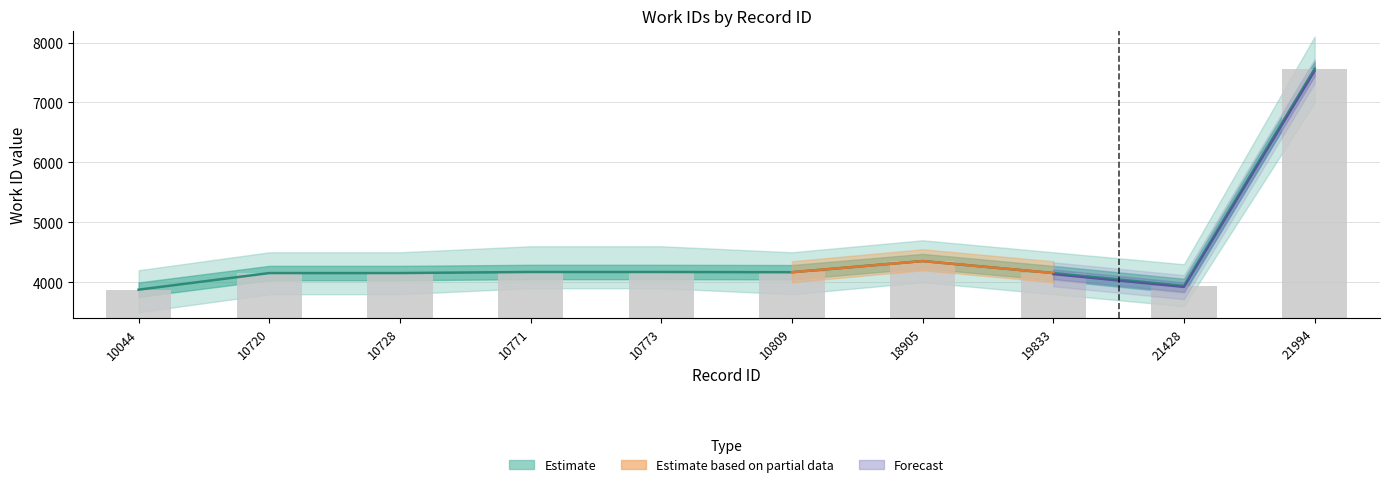

At which category does the chart reach its minimum across all series?

10044